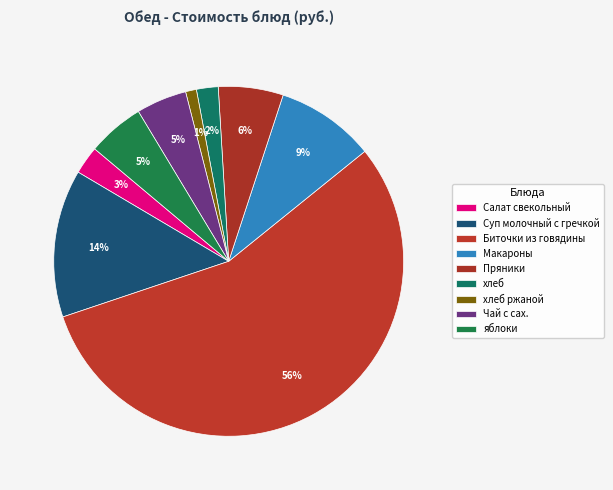

Count the number of slices in the pie.

9